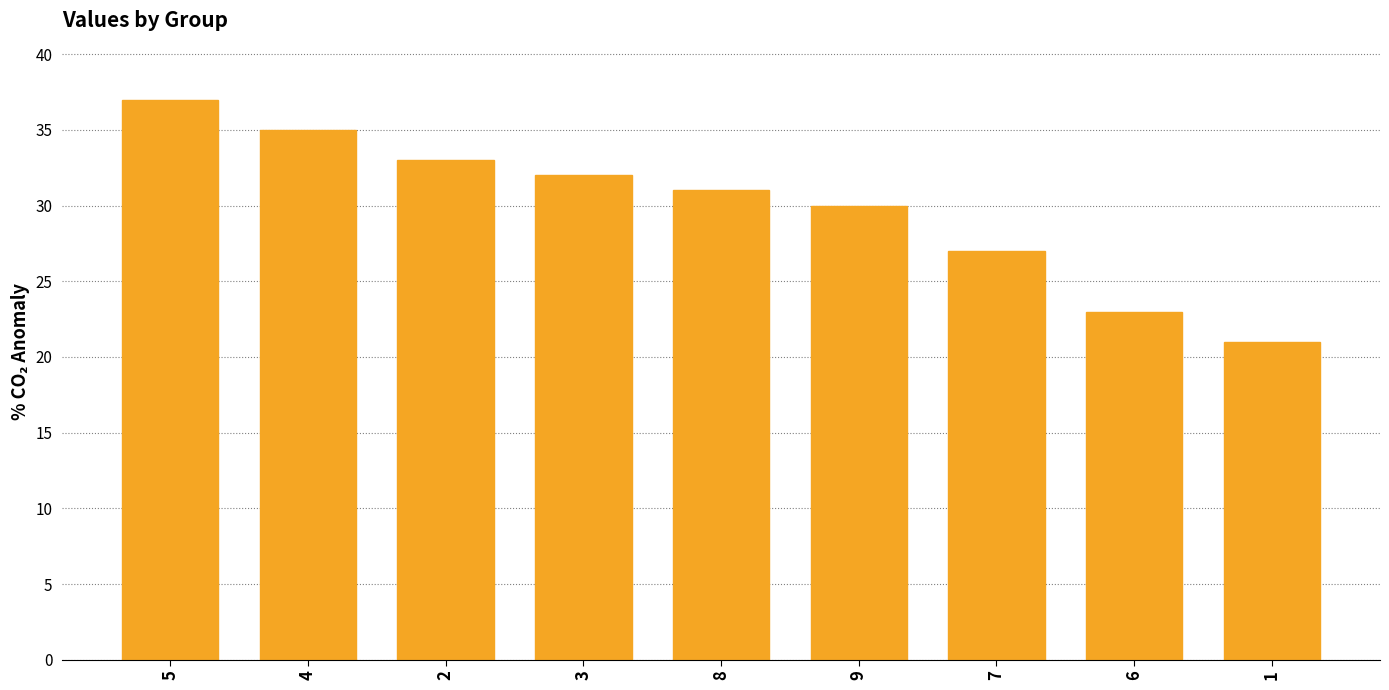

The value at 2 is 44. True or false?

False